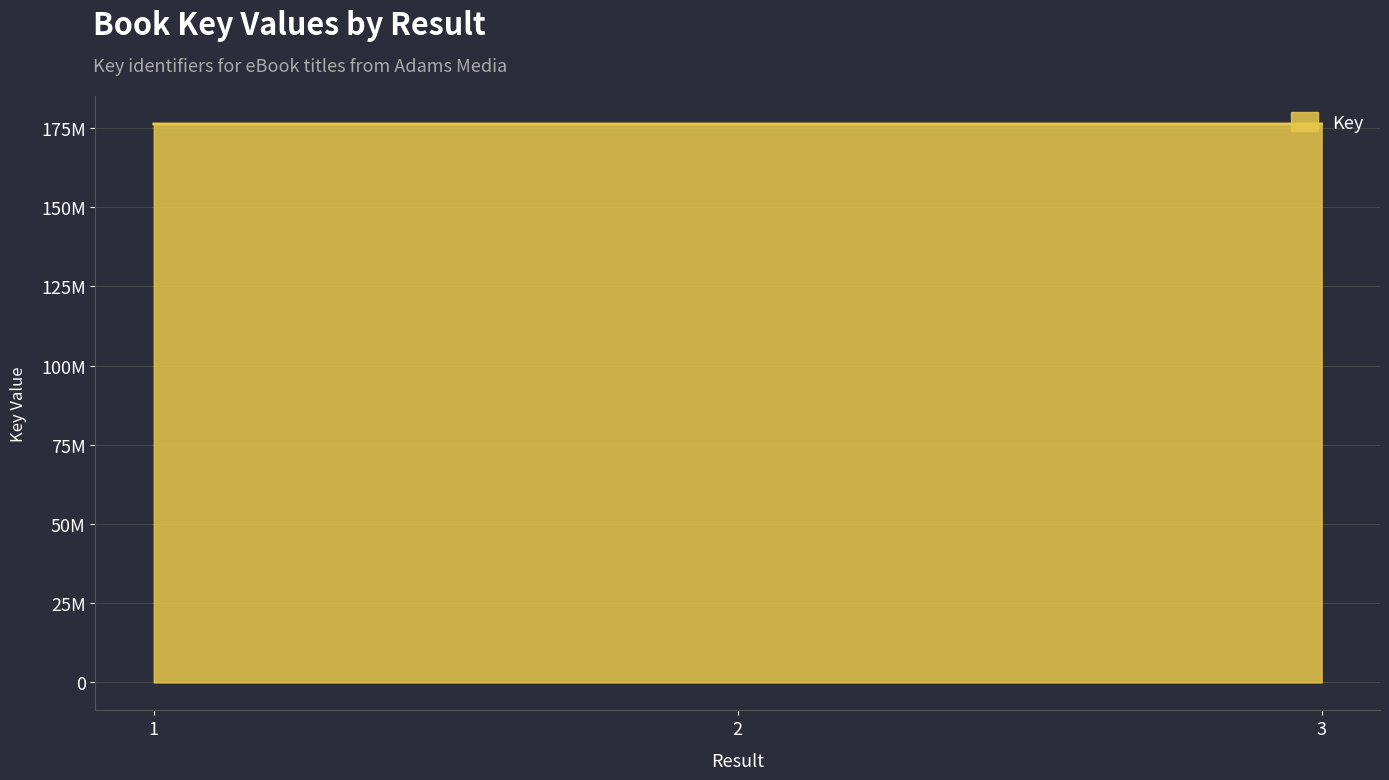

What is the ratio of the value at 1 to the value at 2?

1.0